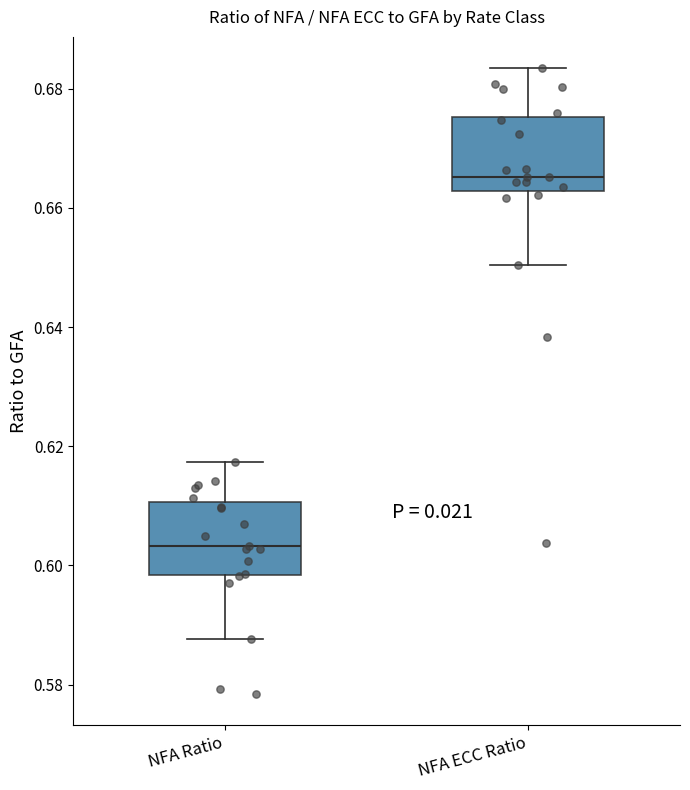

Reading left to right, transcribe this box plot: for each box, give where its median line is, the range the box spans, and where its two whiskers end, as read against the y-axis. The values are not printed on the chart, so give them approximately, as read against the axis.

NFA Ratio: median 0.604, box 0.598 to 0.610, whiskers 0.588 to 0.618
NFA ECC Ratio: median 0.666, box 0.662 to 0.676, whiskers 0.650 to 0.684